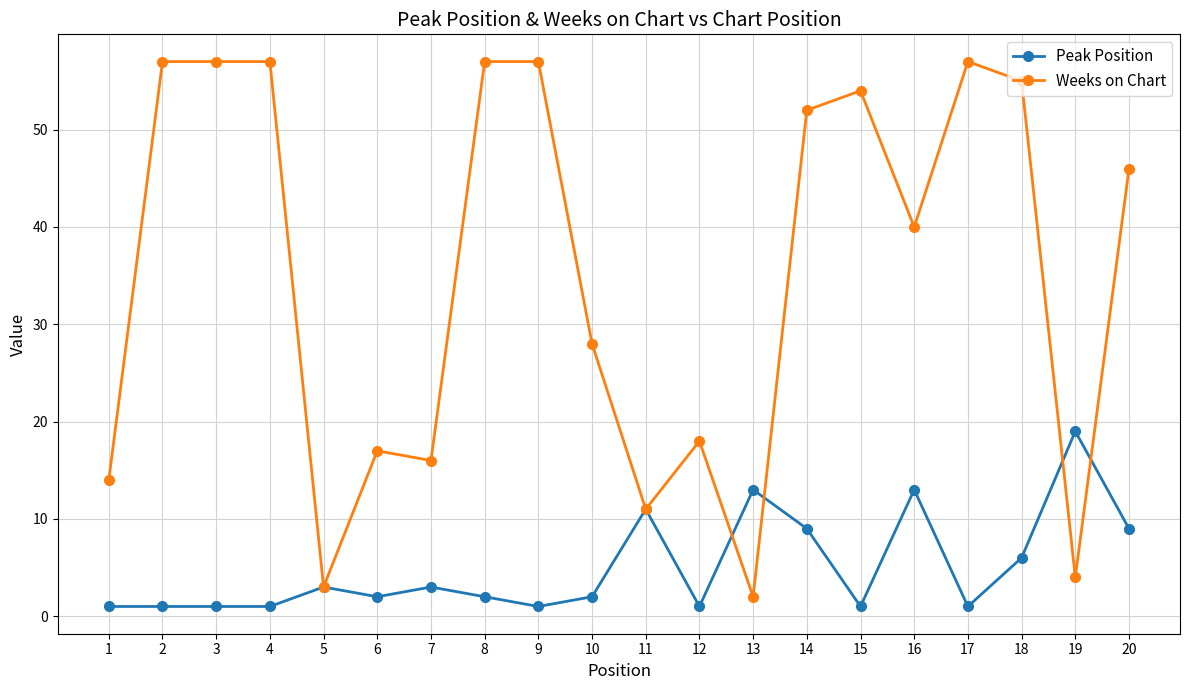

What is the difference between the highest and lowest values at 6?

15